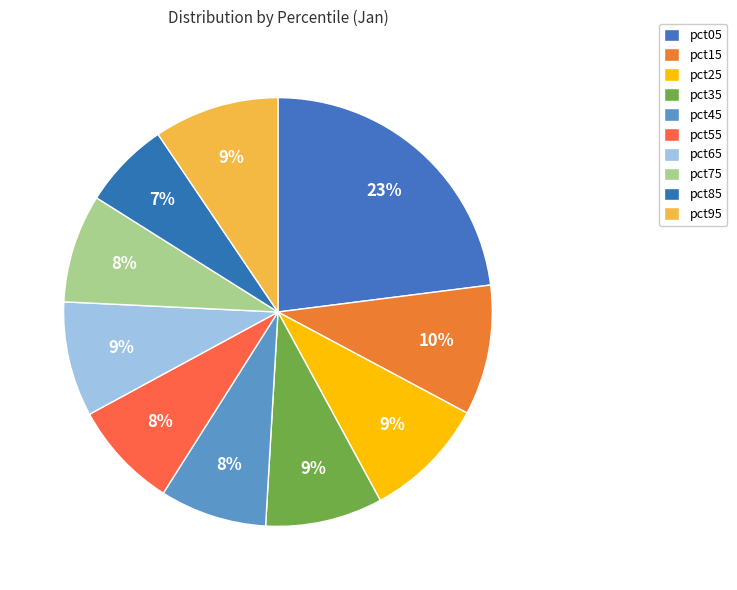

Does pct15 account for over 50% of the chart?

No